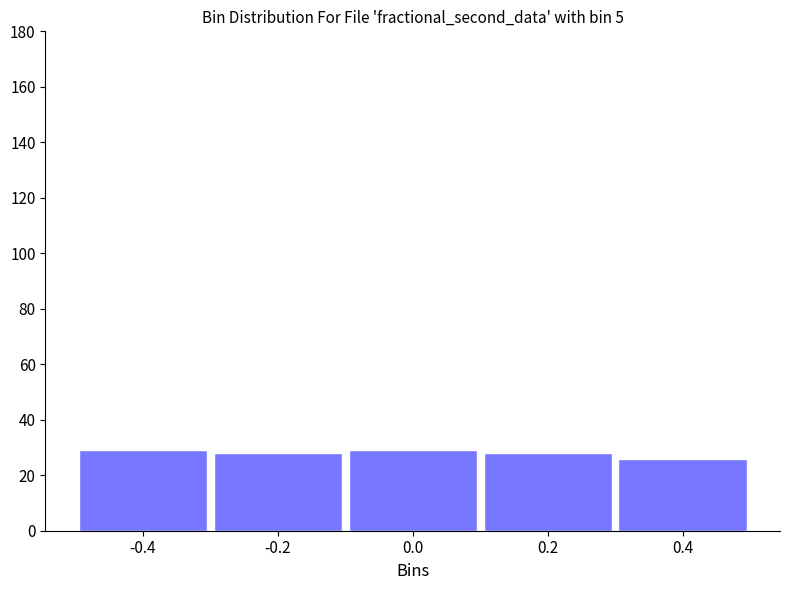

Reading left to right, transcribe all the data shown in this chart.

-0.4=29	-0.2=28	0.0=29	0.2=28	0.4=26